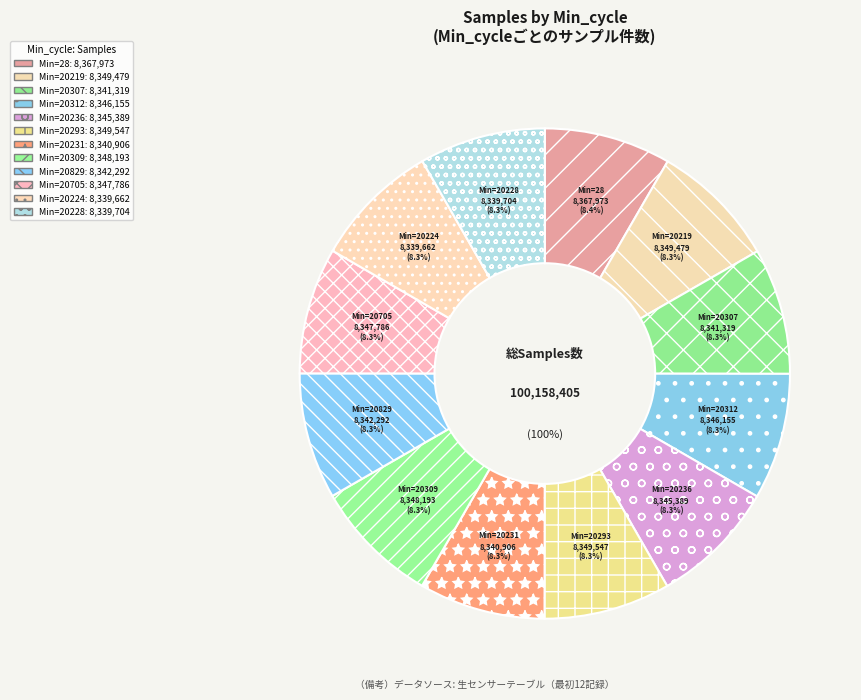

How many segments does this pie chart have?

12